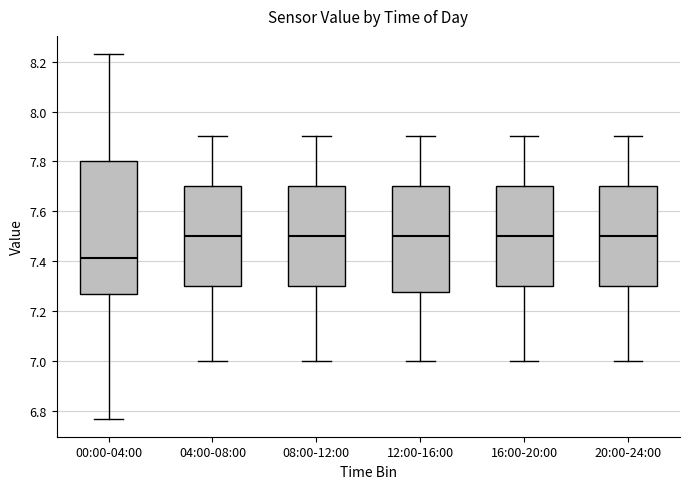

Reading left to right, read every box against the y-axis: the position of its median line, the range the box covers, and the ends of its whiskers. The values are not printed on the chart, so give them approximately, as read against the axis.

00:00-04:00: median 7.42, box 7.28 to 7.80, whiskers 6.78 to 8.24
04:00-08:00: median 7.50, box 7.30 to 7.70, whiskers 7.00 to 7.90
08:00-12:00: median 7.50, box 7.30 to 7.70, whiskers 7.00 to 7.90
12:00-16:00: median 7.50, box 7.28 to 7.70, whiskers 7.00 to 7.90
16:00-20:00: median 7.50, box 7.30 to 7.70, whiskers 7.00 to 7.90
20:00-24:00: median 7.50, box 7.30 to 7.70, whiskers 7.00 to 7.90